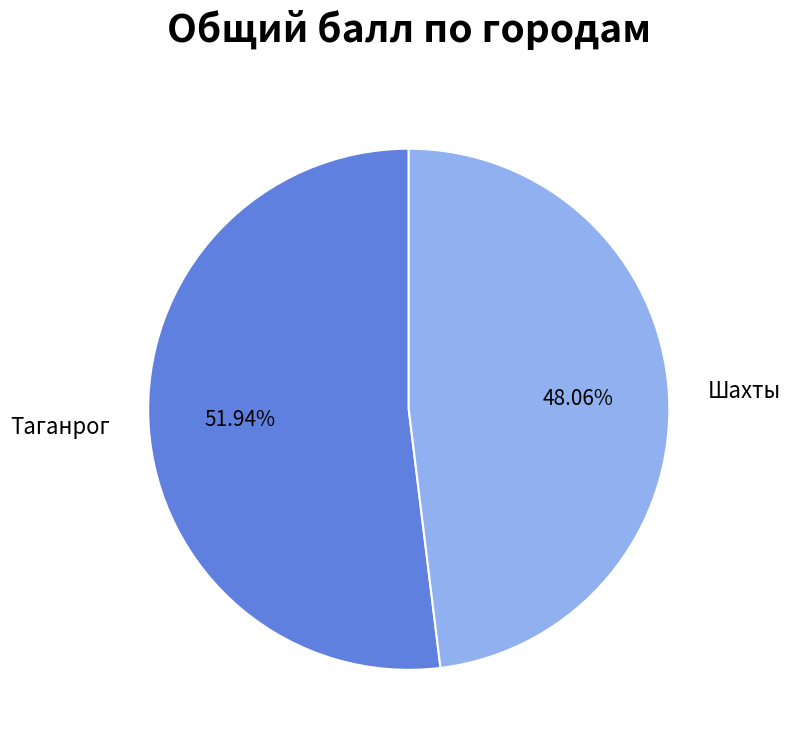

What is the ratio of the value at Таганрог to the value at Шахты?

1.1